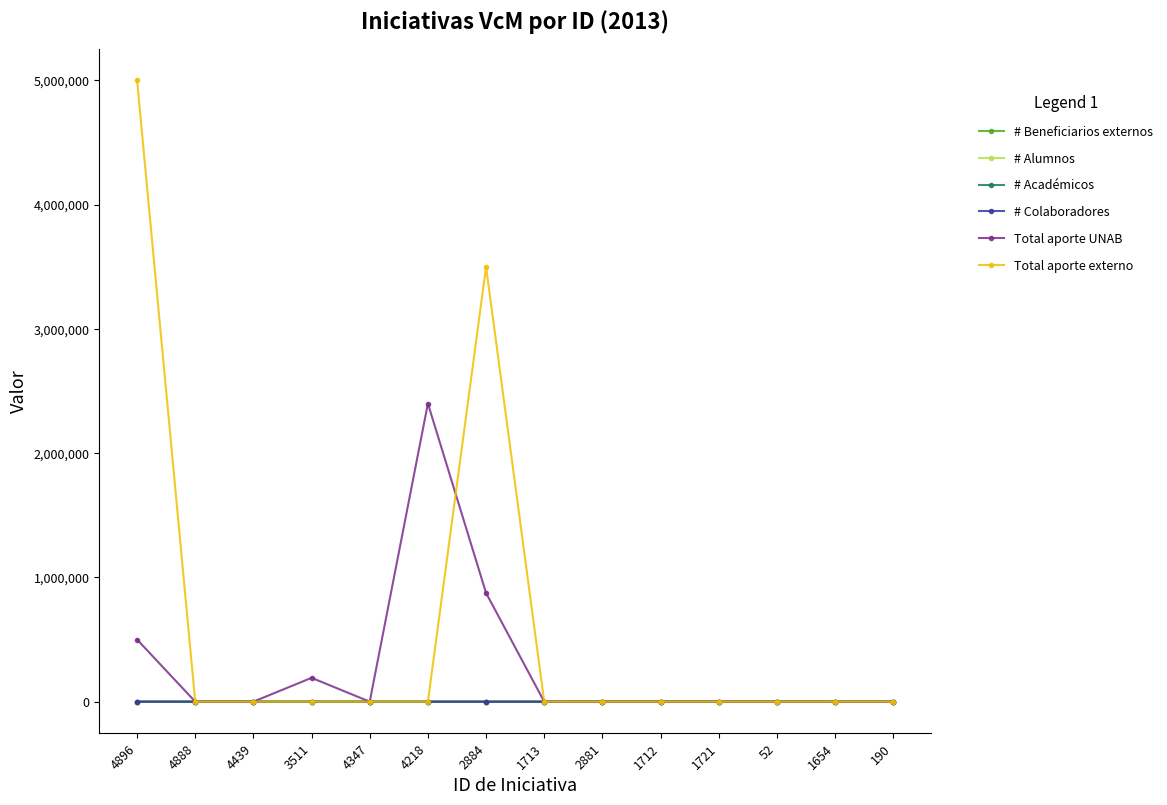

What position from the right is 4439?

12